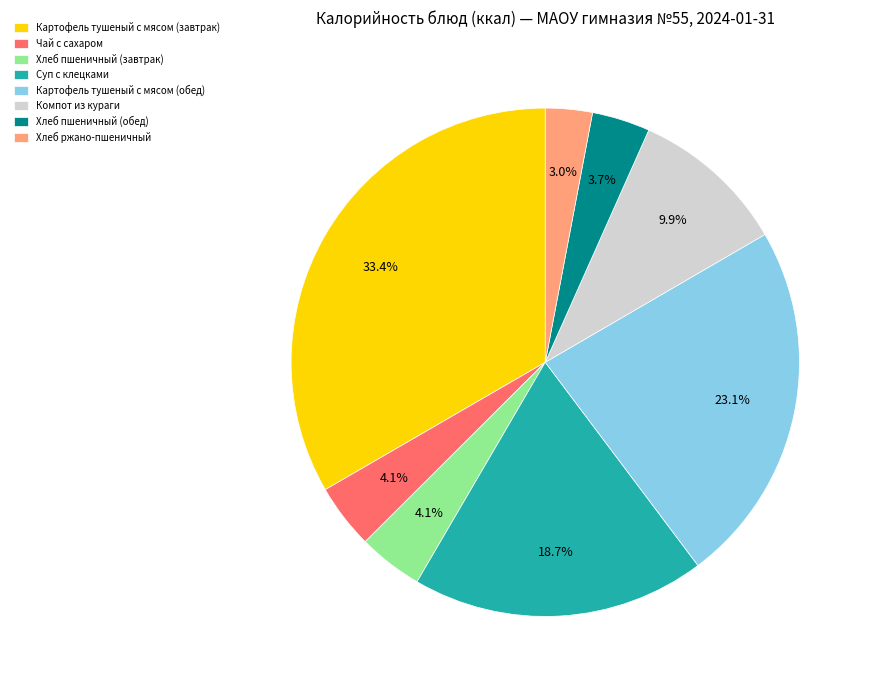

What is the smallest slice in the pie chart?

Хлеб ржано-пшеничный